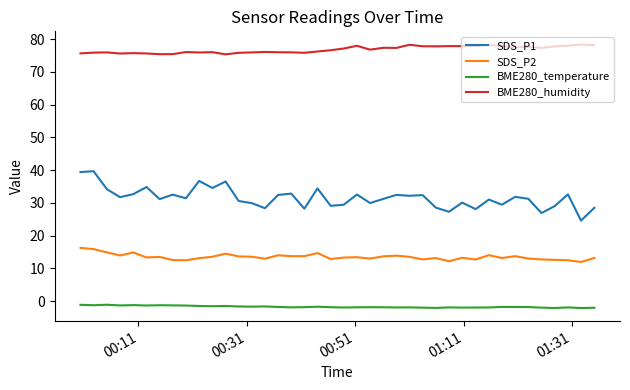

Rank the series by their average value, from lowest to highest.

BME280_temperature, SDS_P2, SDS_P1, BME280_humidity